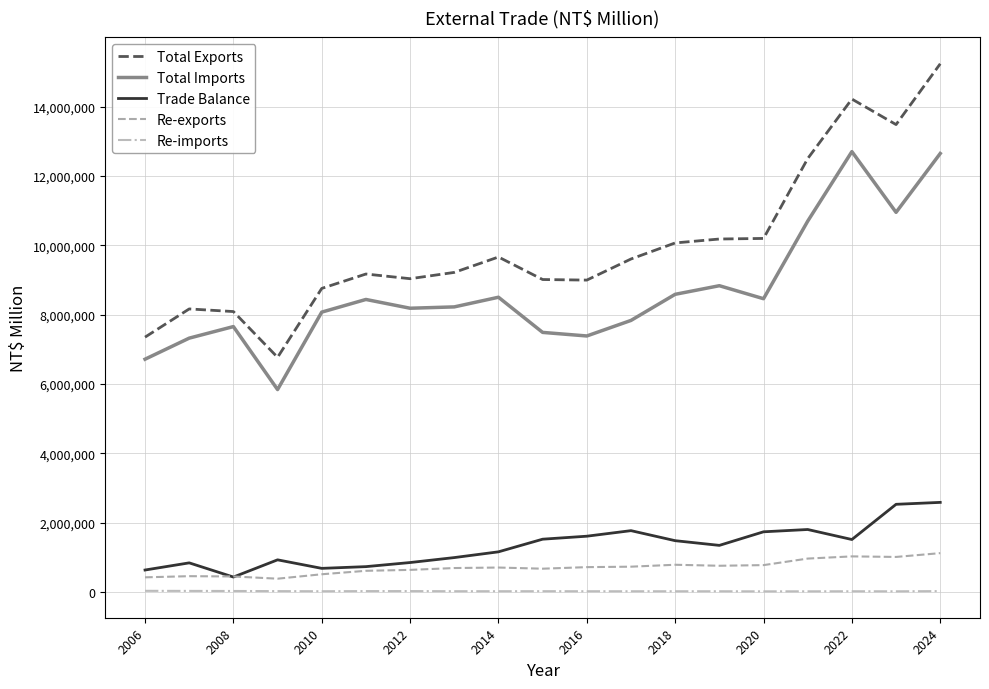

What is the minimum value for Re-exports?

385898